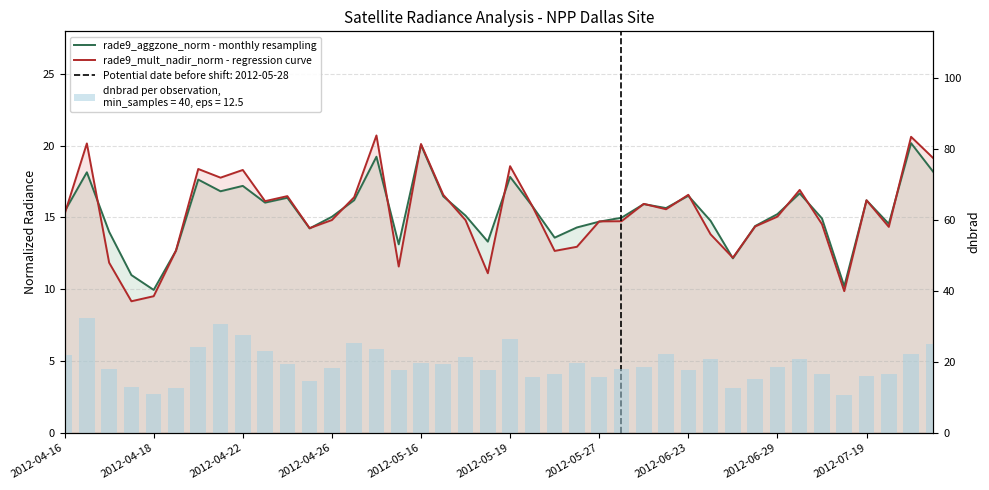

What are all the series names shown in the legend?

rade9_aggzone_norm - monthly resampling, rade9_mult_nadir_norm - regression curve